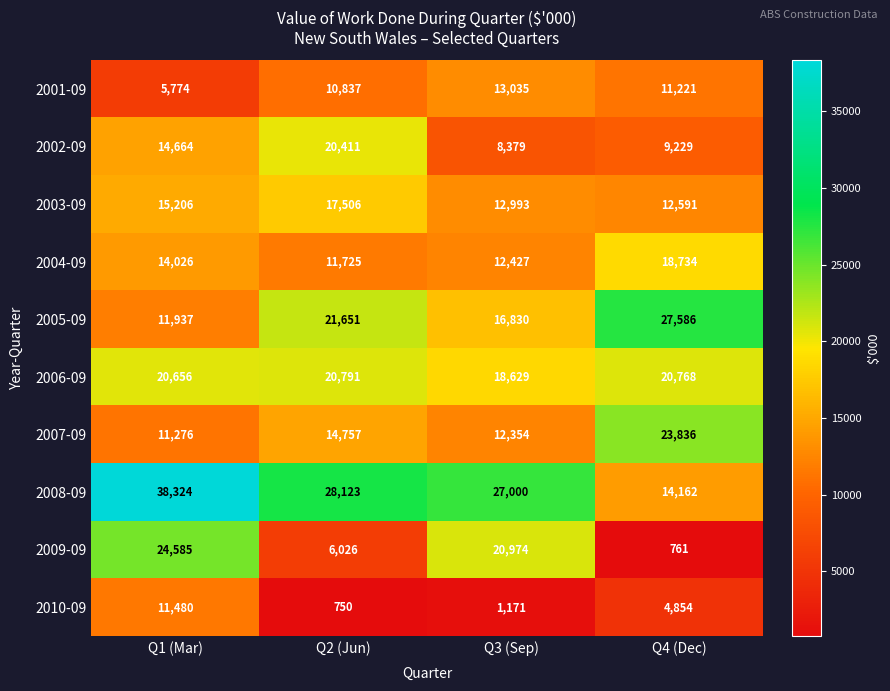

At which label does 2008-09 first exceed 28123?

Q1 (Mar)